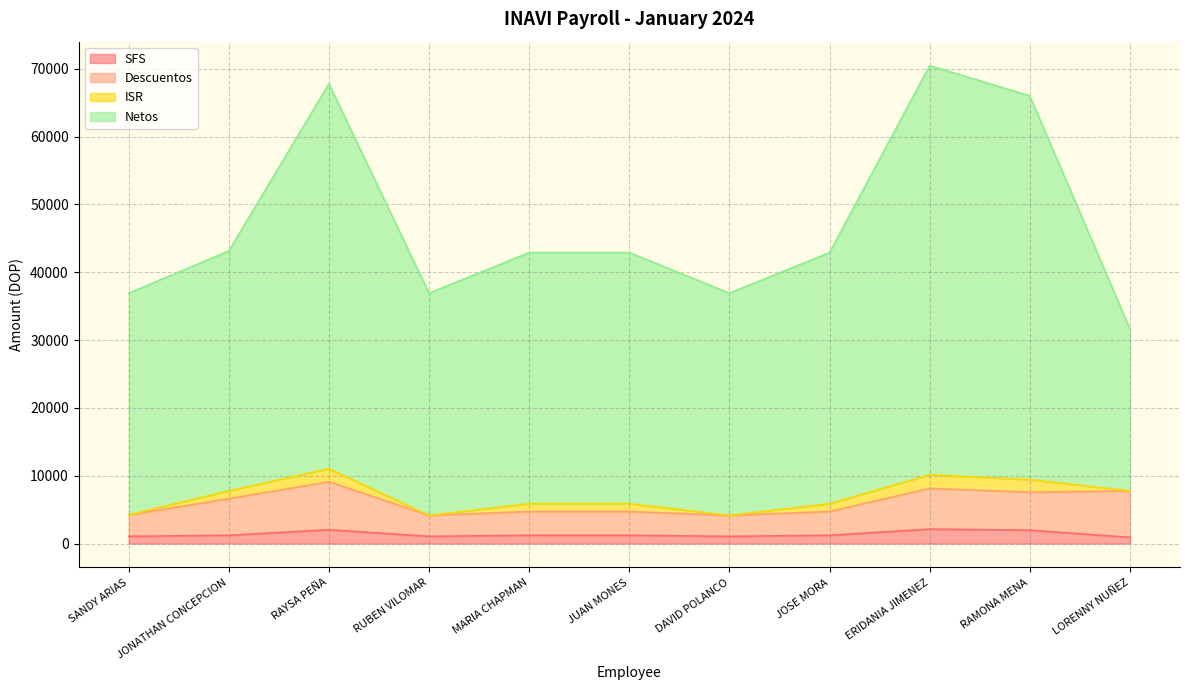

At which category does SFS reach its first local valley?

RUBEN VILOMAR